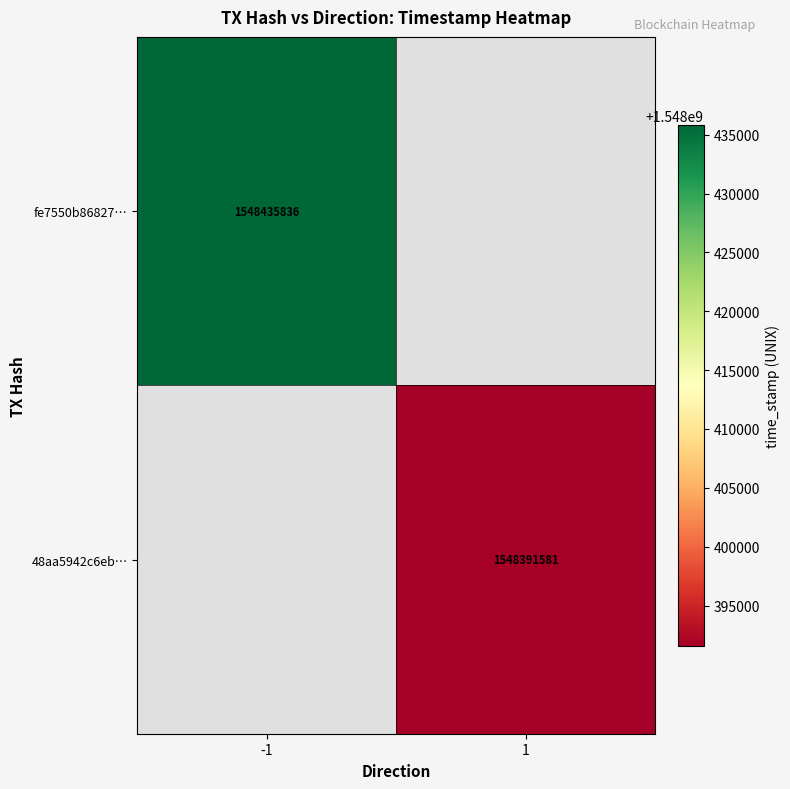

Is it true that 48aa5942c6eb… equals 1548391581 at 1?

True